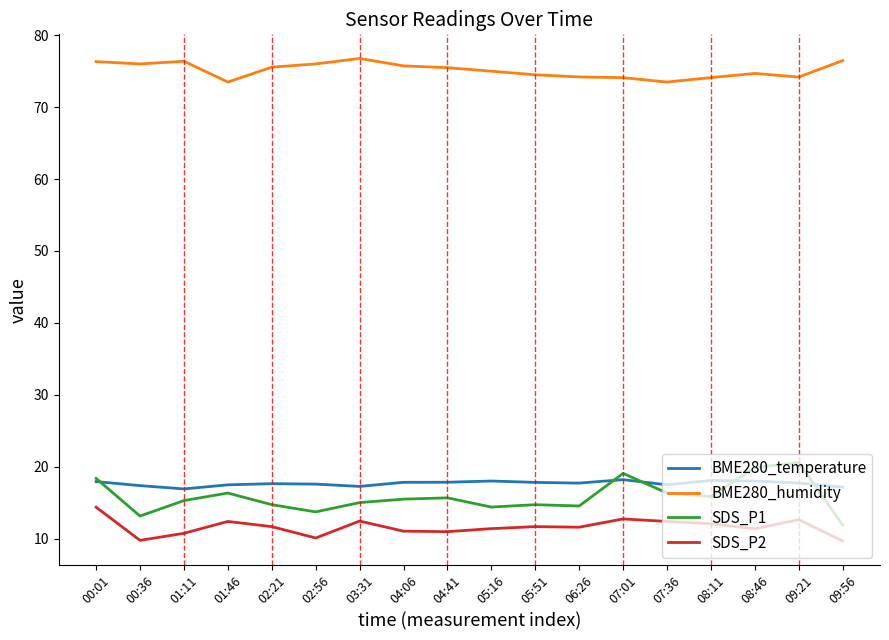

What position from the right is 07:36?

5